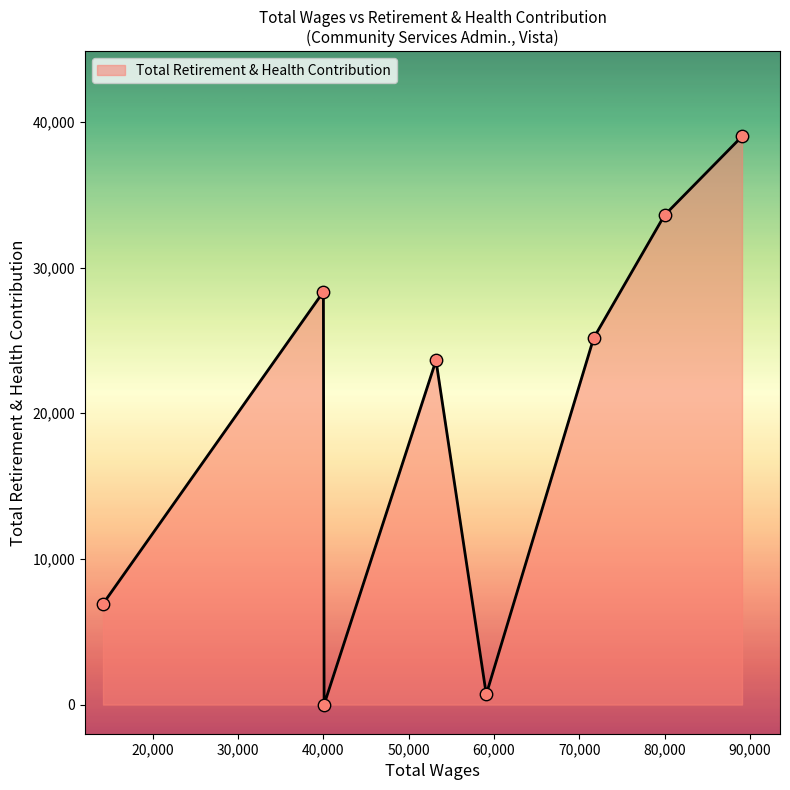

What is the maximum value shown in the chart?

39003